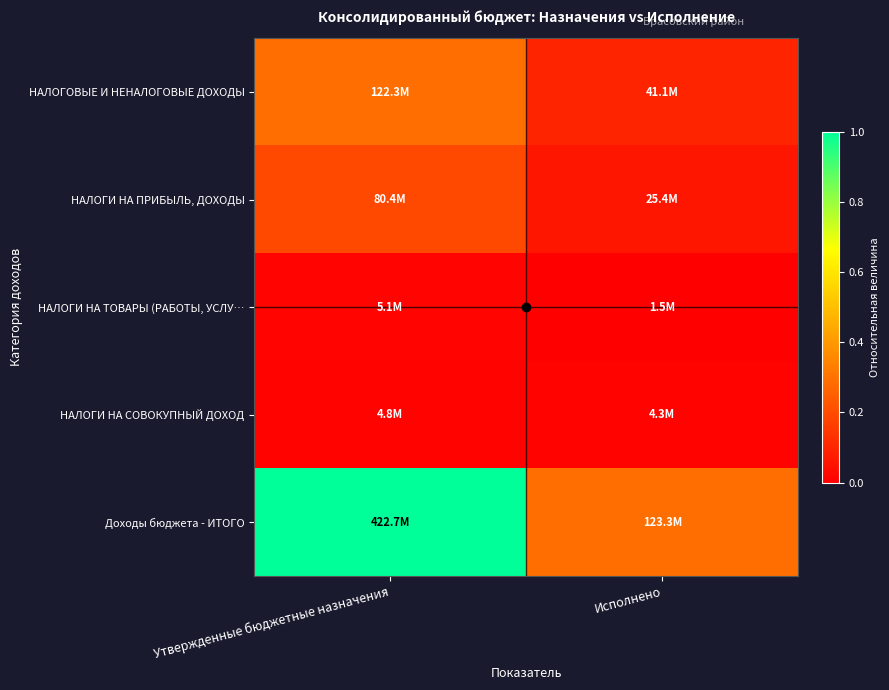

Which series has the largest total across all categories?

Доходы бюджета - ИТОГО